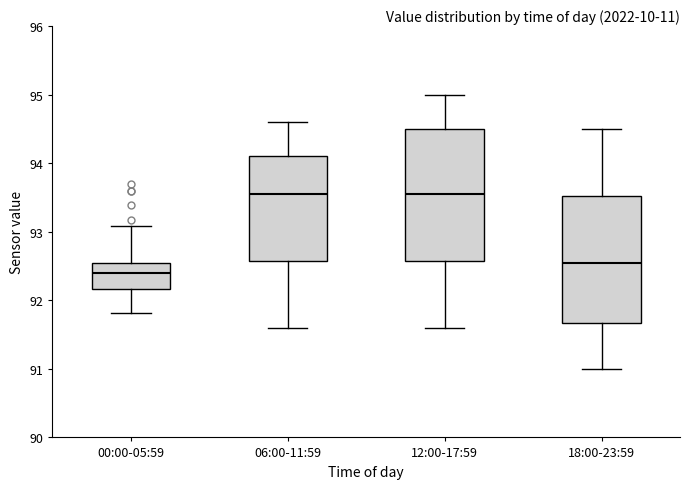

Where does the lower whisker of the box for 18:00-23:59 end on the y-axis? The values are not printed on the chart, so give them approximately, as read against the axis.

91.0